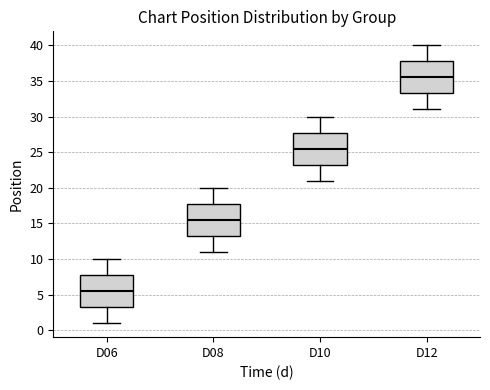

Which box's median line is the lowest?

D06